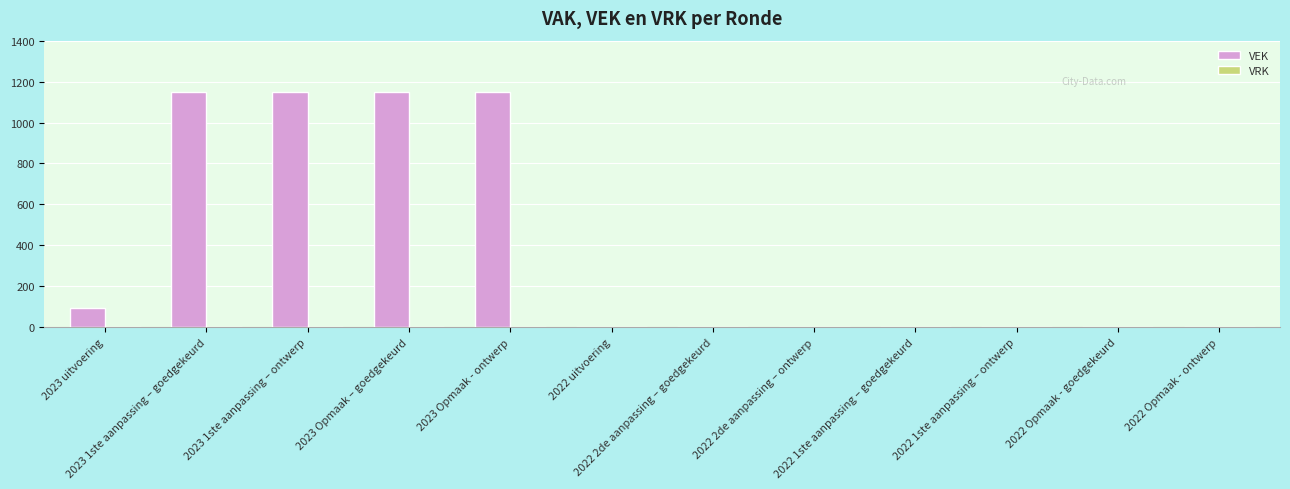

What is the sum of all values?

4695